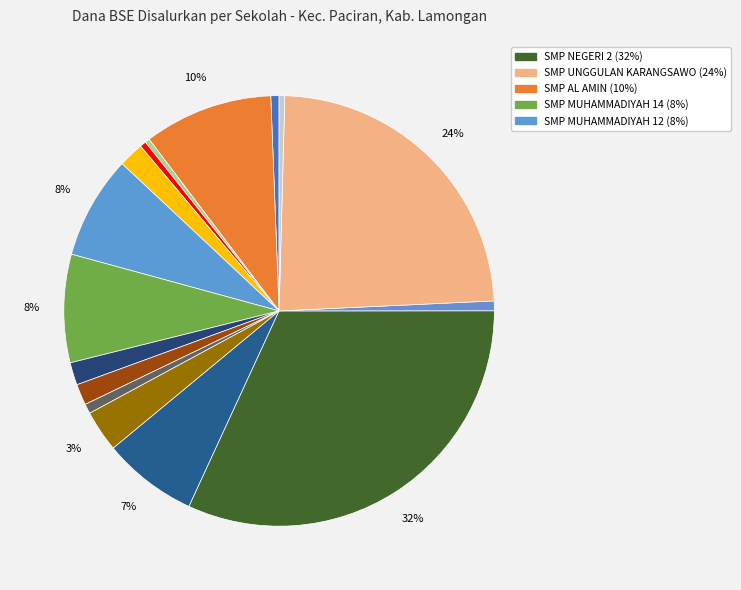

How many segments does this pie chart have?

16